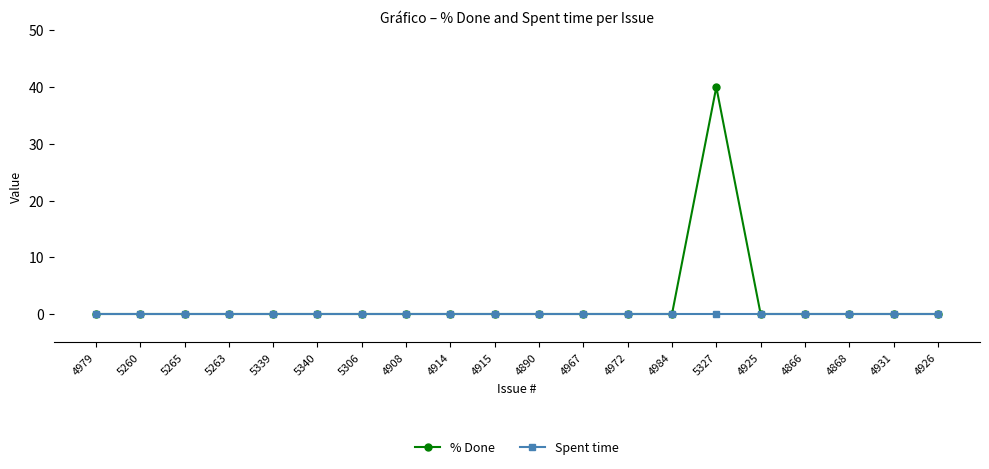

List the series in order of their peak value, highest first.

% Done, Spent time